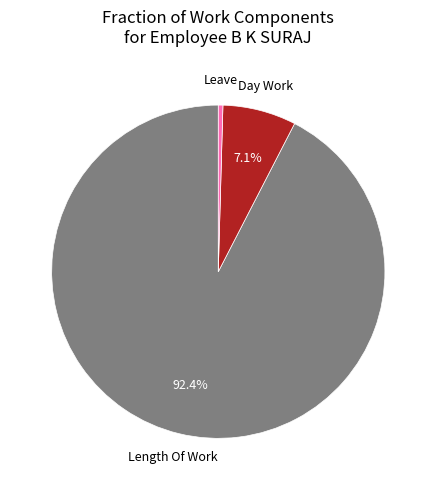

To the nearest percent, what is the average slice percentage?

33%